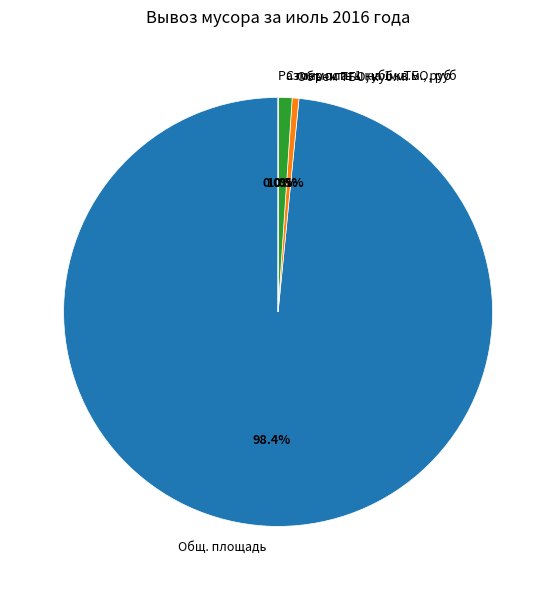

How much of the chart is everything except Стоимость 1 куб.м. ТБО, руб?

99.0%